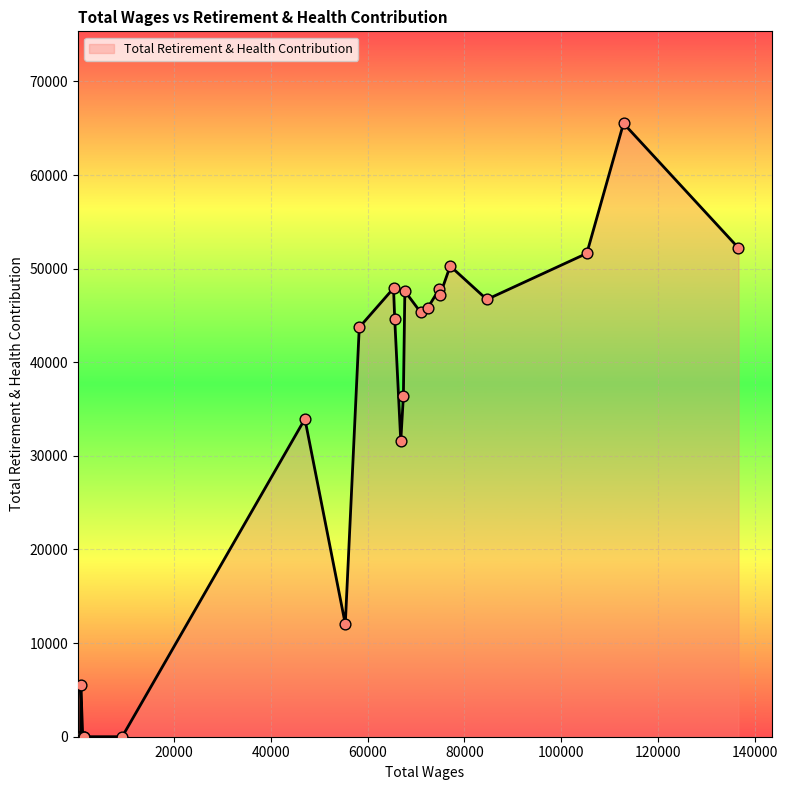

What is the maximum value shown in the chart?

65519